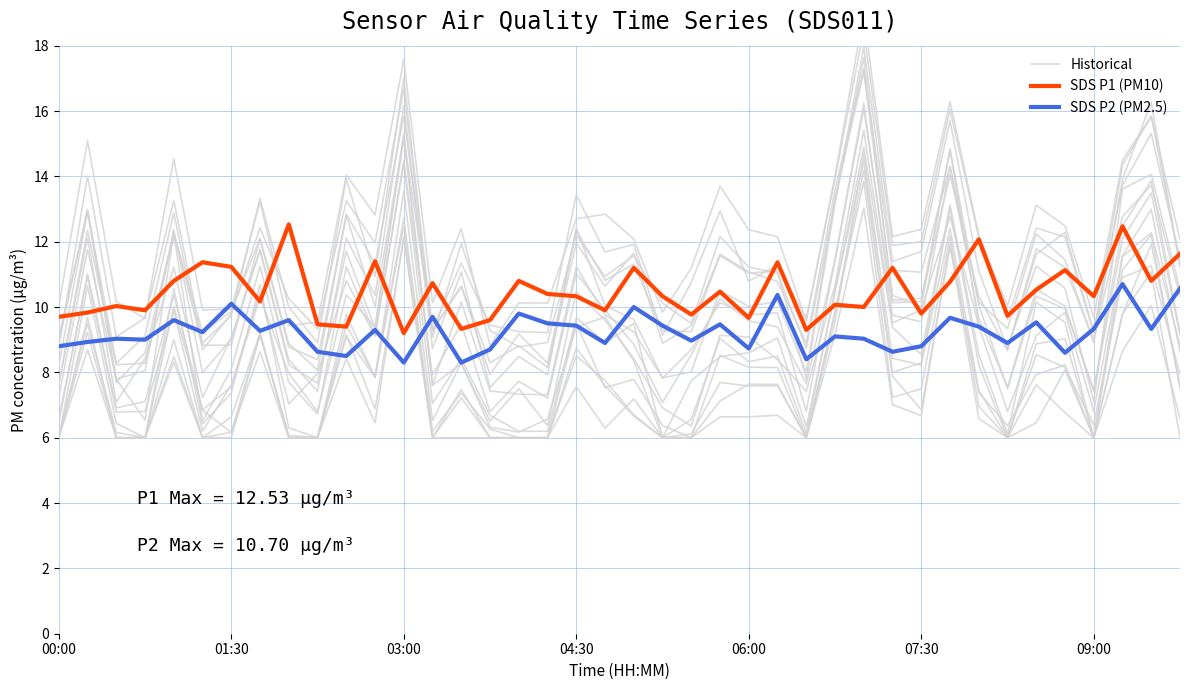

Which category has the highest value across all series?

28